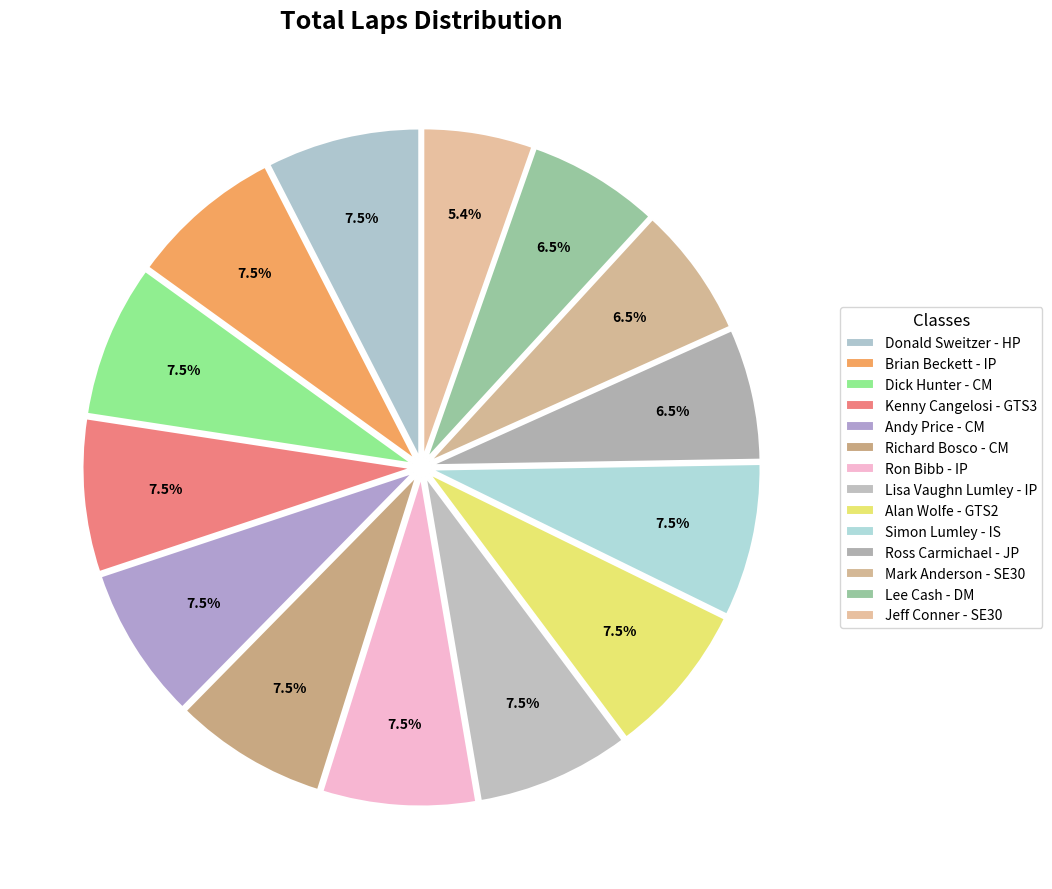

What percentage is the Simon Lumley - IS slice, to the nearest percent?

8%